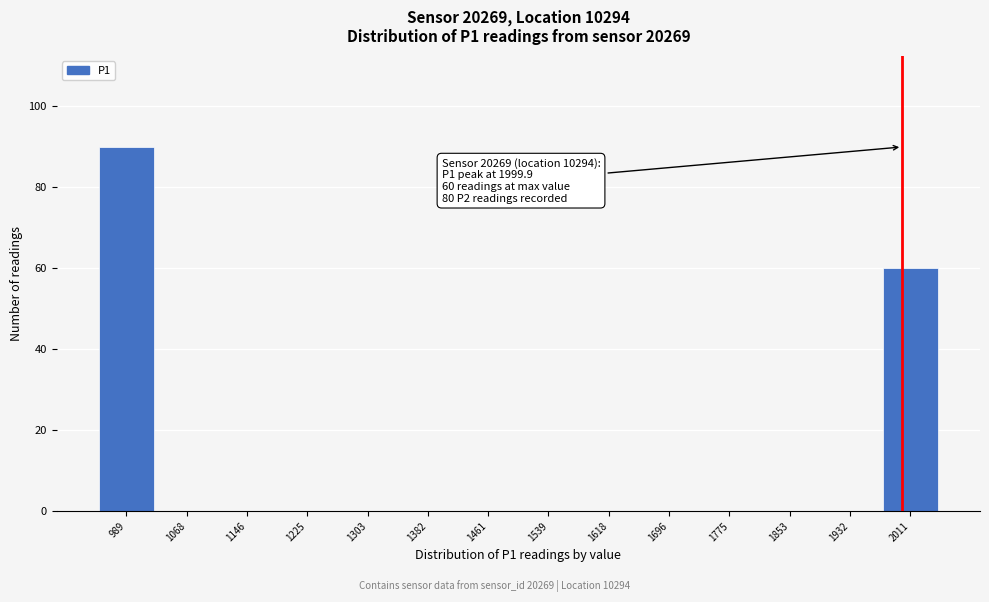

Over which range of the x-axis is the bar tallest?

950 to 1030